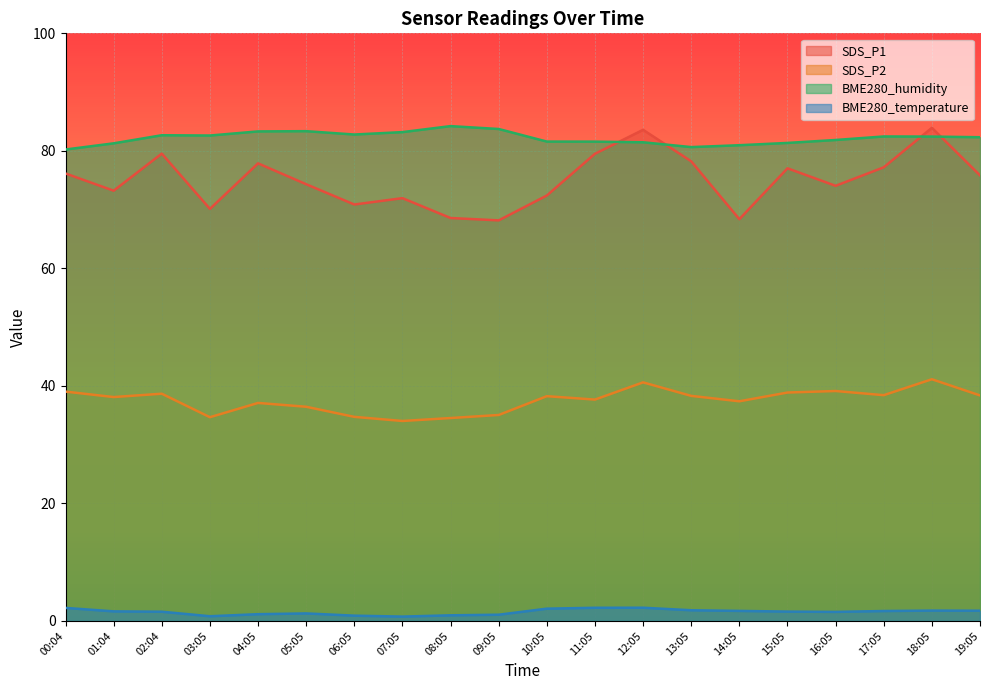

Between 04:05 and 18:05, which series saw the biggest shift?

SDS_P1